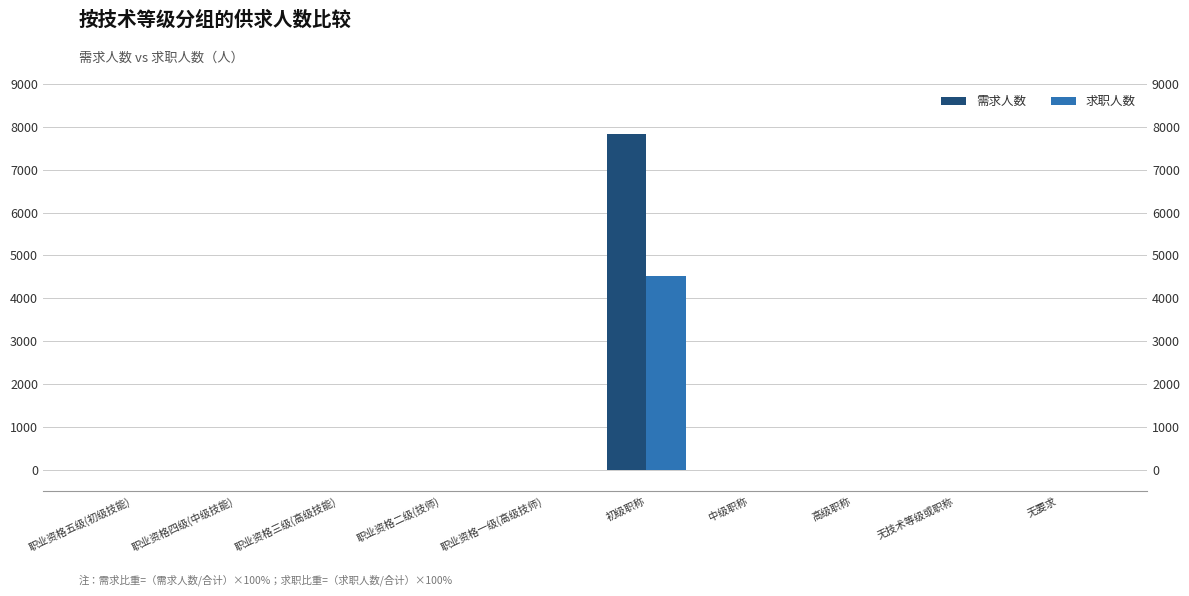

Reading left to right, what are all the values shown in this chart?

需求人数: 职业资格五级(初级技能)=0	职业资格四级(中级技能)=0	职业资格三级(高级技能)=0	职业资格二级(技师)=0	职业资格一级(高级技师)=0	初级职称=7832	中级职称=0	高级职称=0	无技术等级或职称=0	无要求=0
求职人数: 职业资格五级(初级技能)=0	职业资格四级(中级技能)=0	职业资格三级(高级技能)=0	职业资格二级(技师)=0	职业资格一级(高级技师)=0	初级职称=4518	中级职称=0	高级职称=0	无技术等级或职称=0	无要求=0